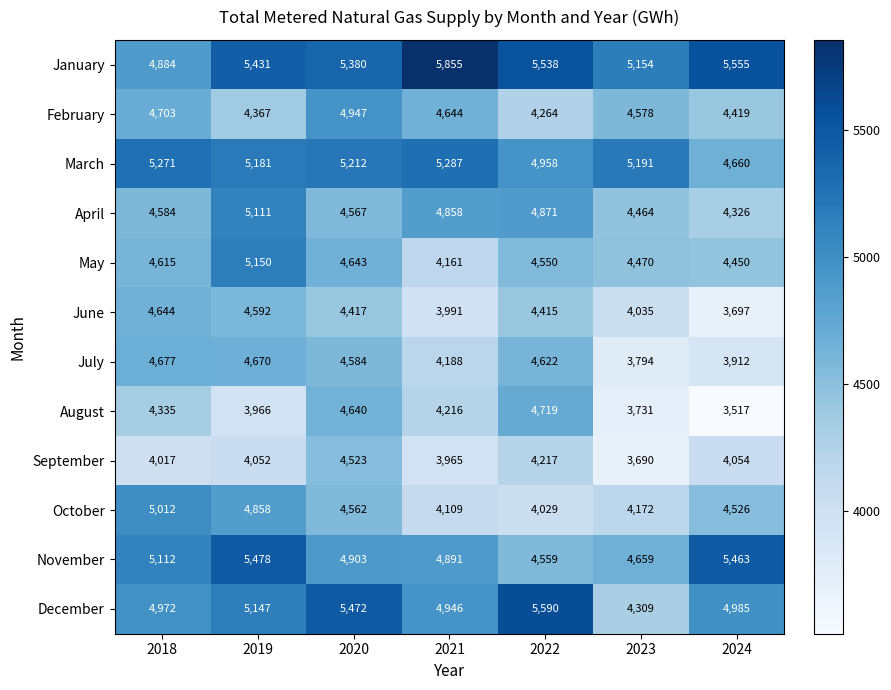

At how many categories does at least one series exceed 4745?

7